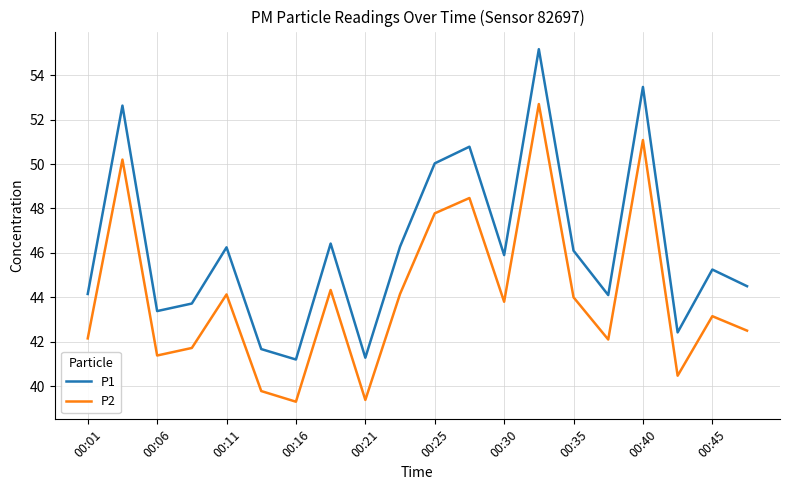

True or false: P1 and P2 cross at least once.

False